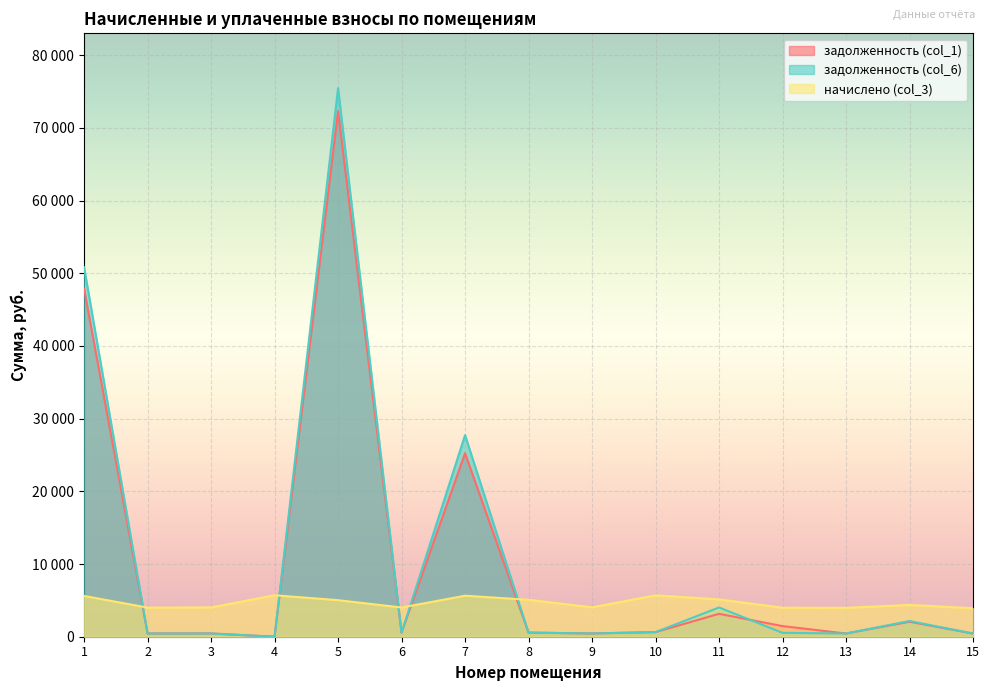

After their last crossing, which series has the higher values: задолженность (col_6) or задолженность (col_1)?

задолженность (col_1)